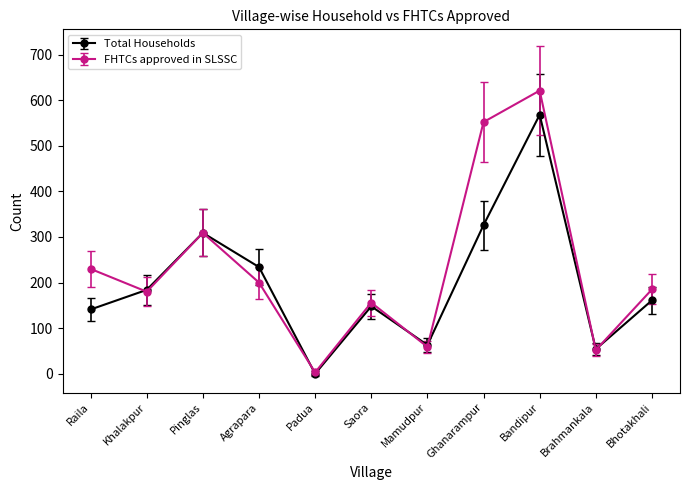

Count the number of data series in this chart.

2